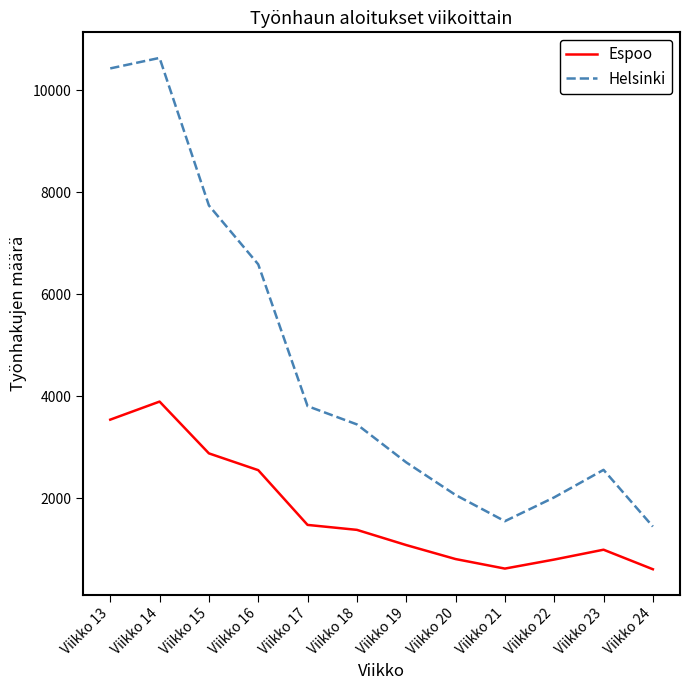

Is the value of Espoo at Viikko 14 greater than the value of Helsinki at Viikko 14?

No